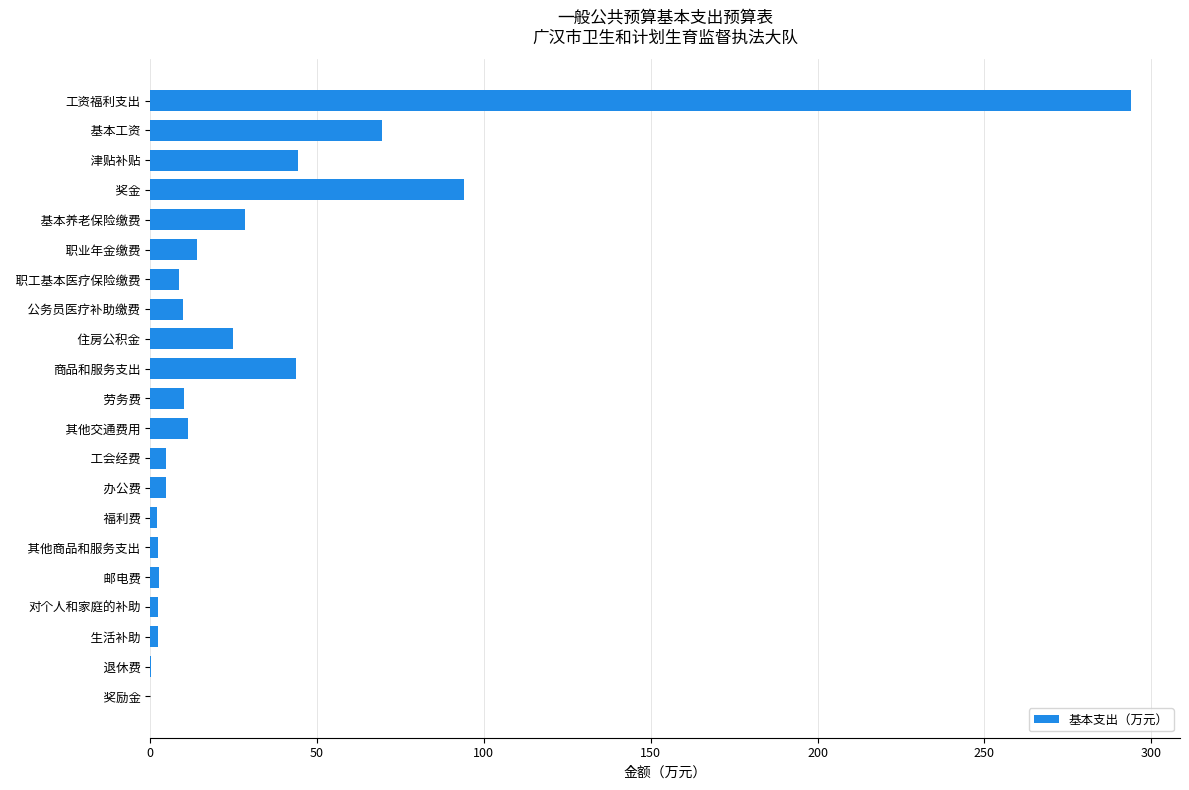

What is the average value?

32.1